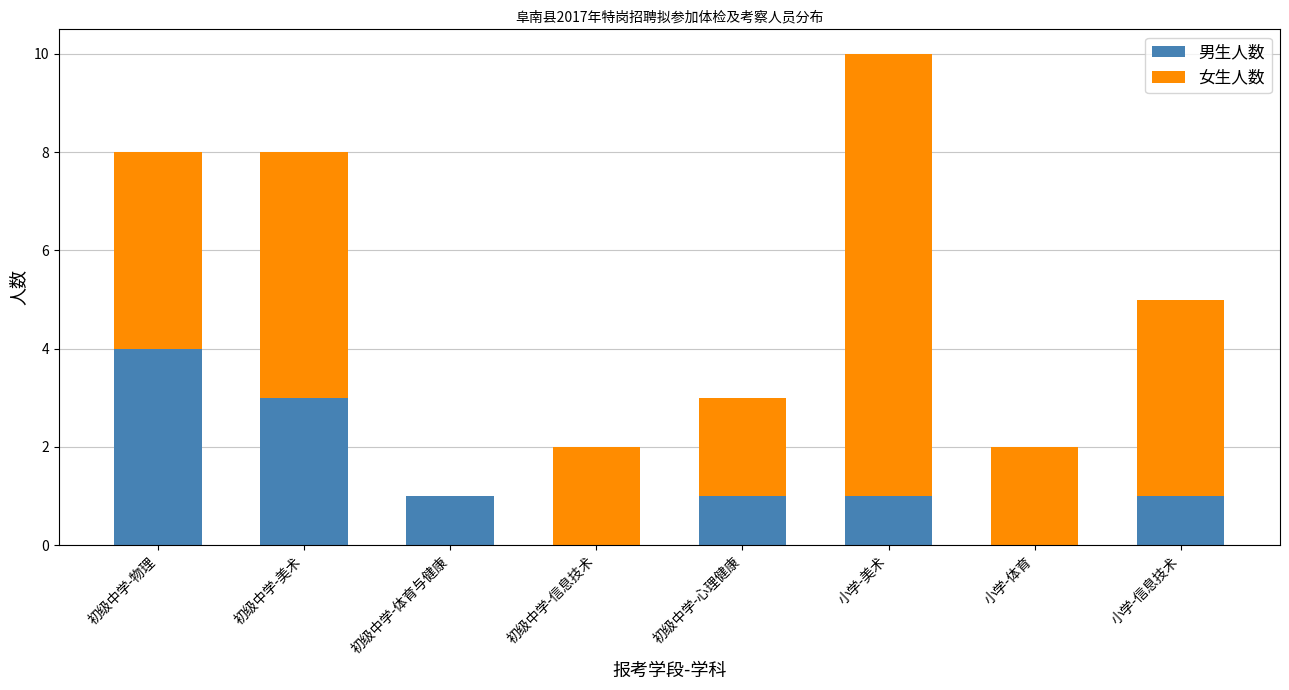

At which category is the sum across all series the highest?

小学-美术